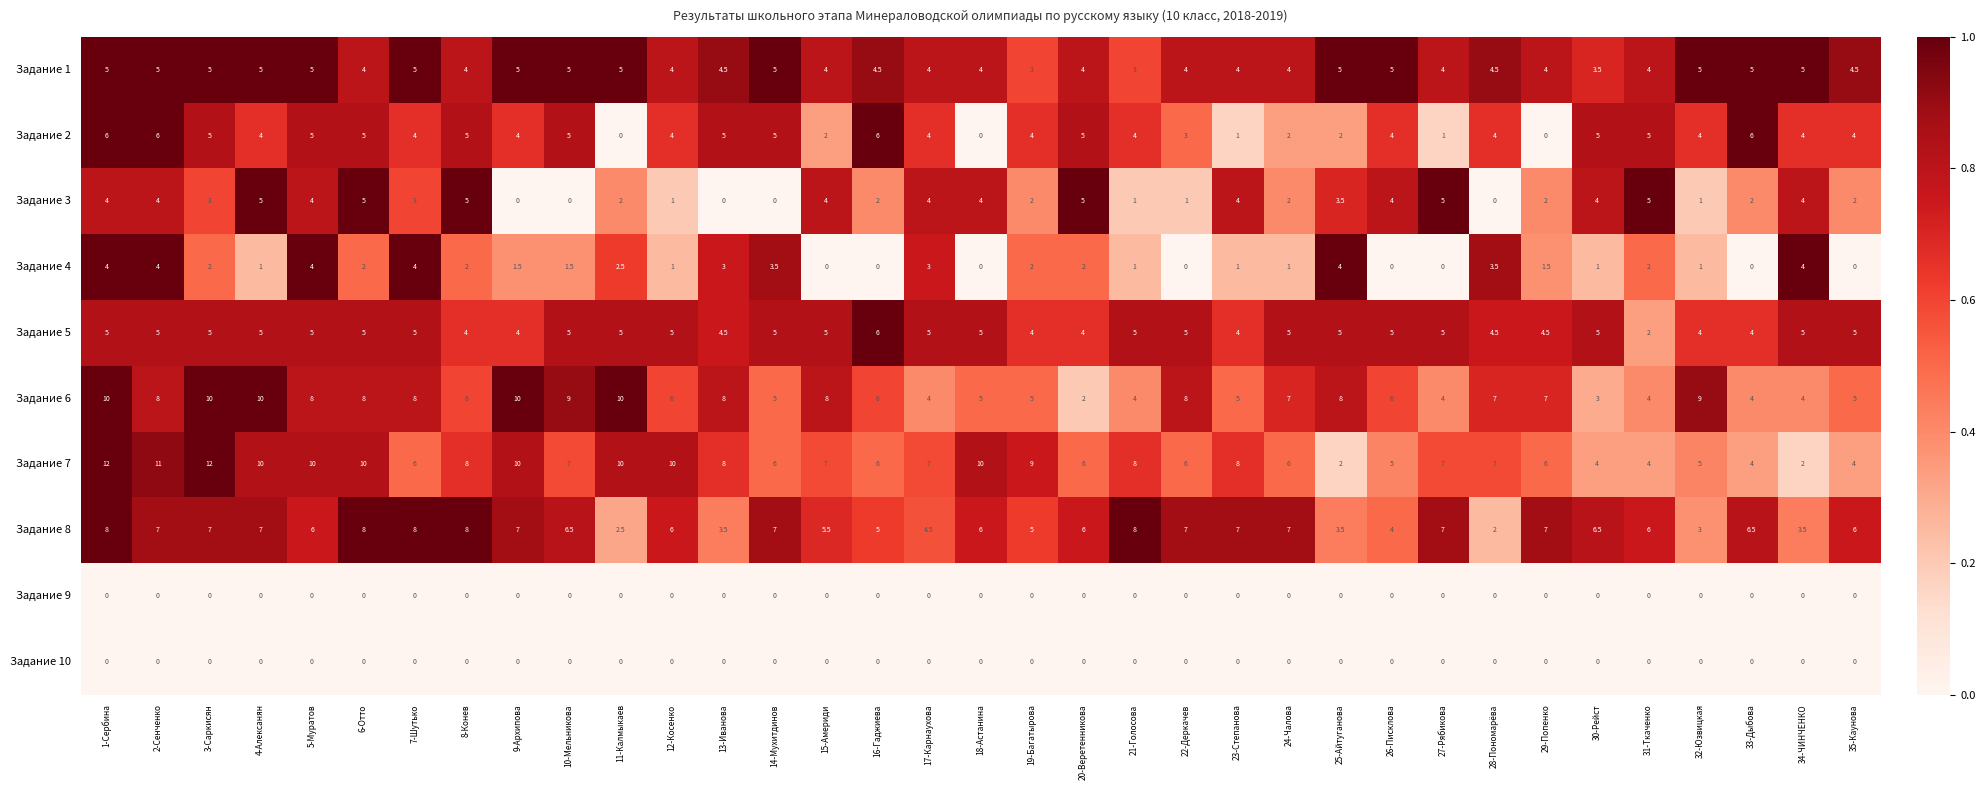

Read the Задание 2 value at 6-Отто.

5.0